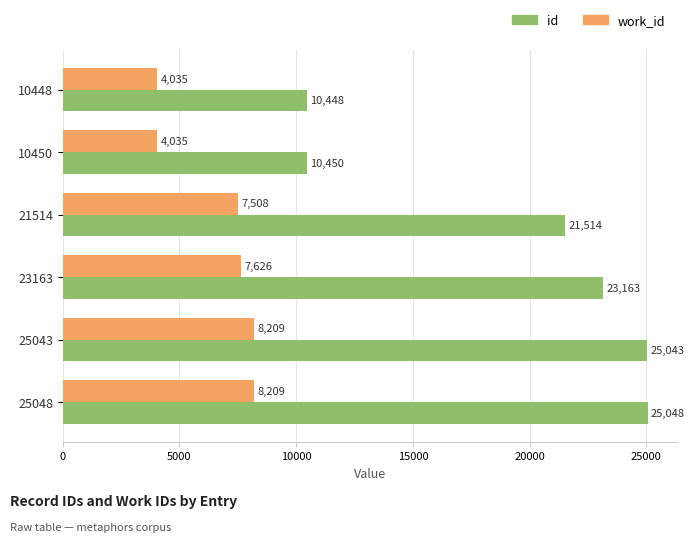

What are all the series names shown in the legend?

id, work_id